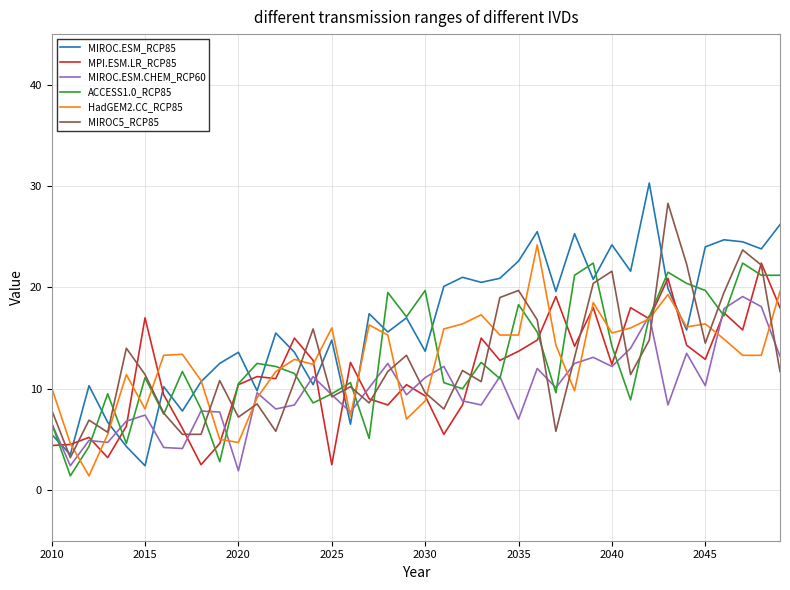

Which series has the largest total across all categories?

MIROC.ESM_RCP85